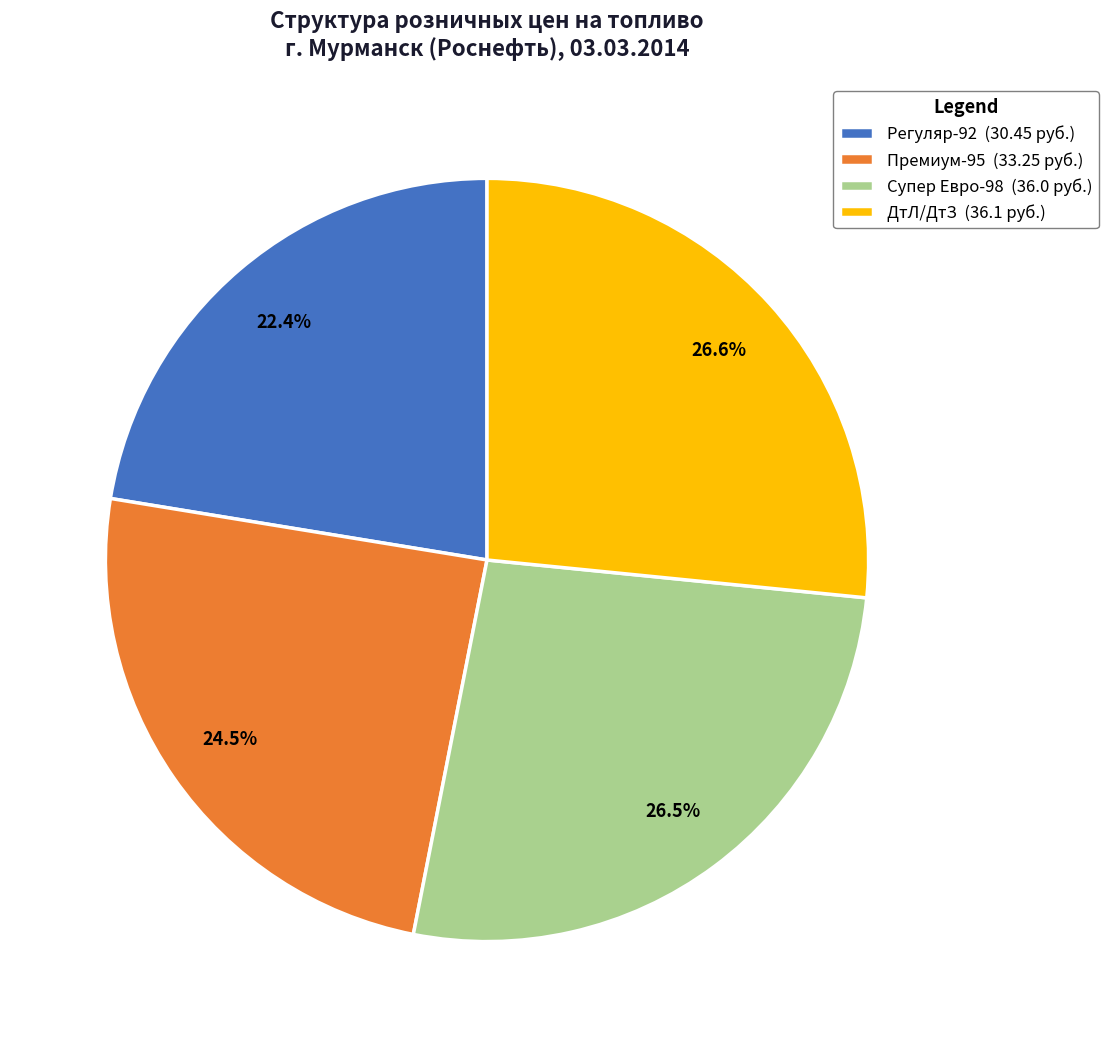

What portion of the pie excludes Регуляр-92 (30.45 руб.)?

77.6%